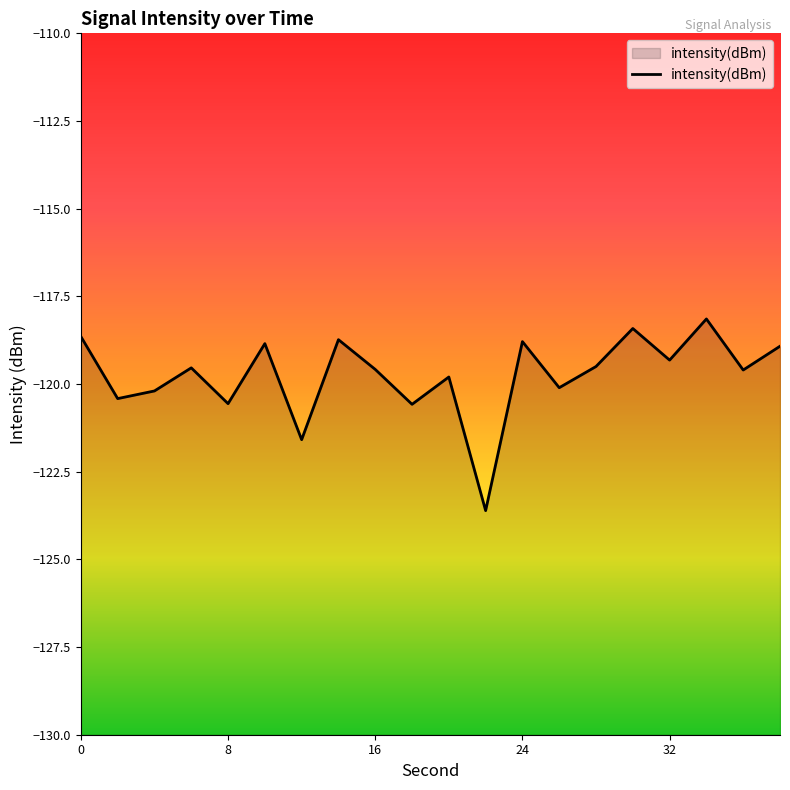

What is the minimum value shown in the chart?

-123.6